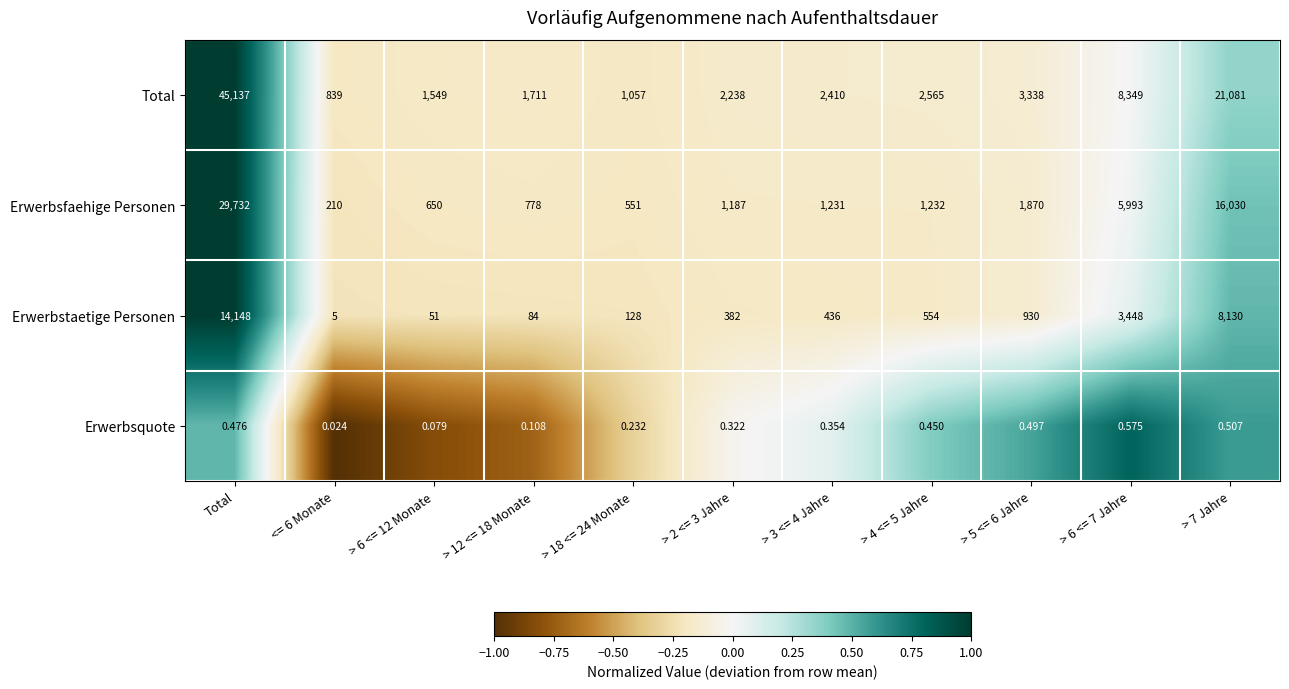

Between > 18 <= 24 Monate and > 3 <= 4 Jahre, which series saw the biggest shift?

Total